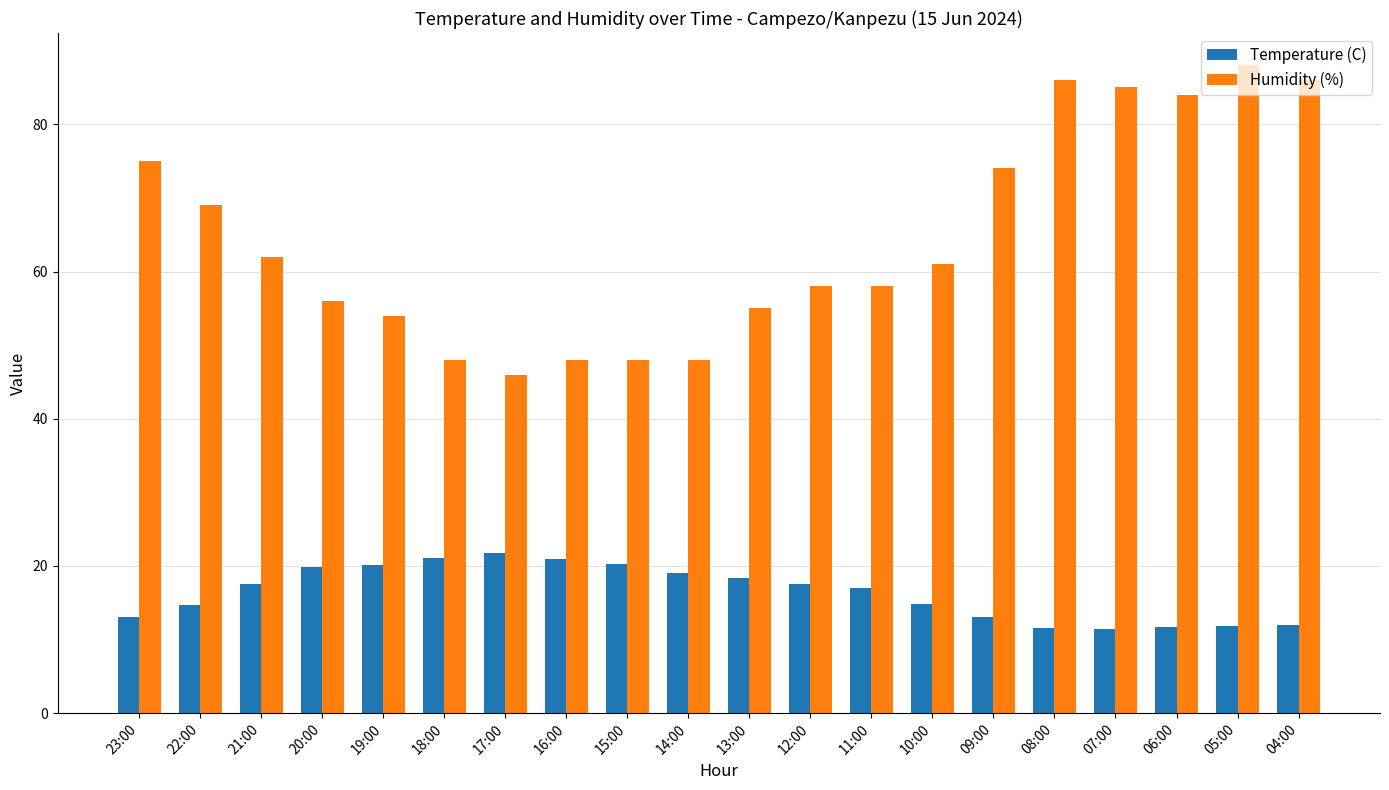

List the series in order of their overall mean, highest first.

Humidity (%), Temperature (C)